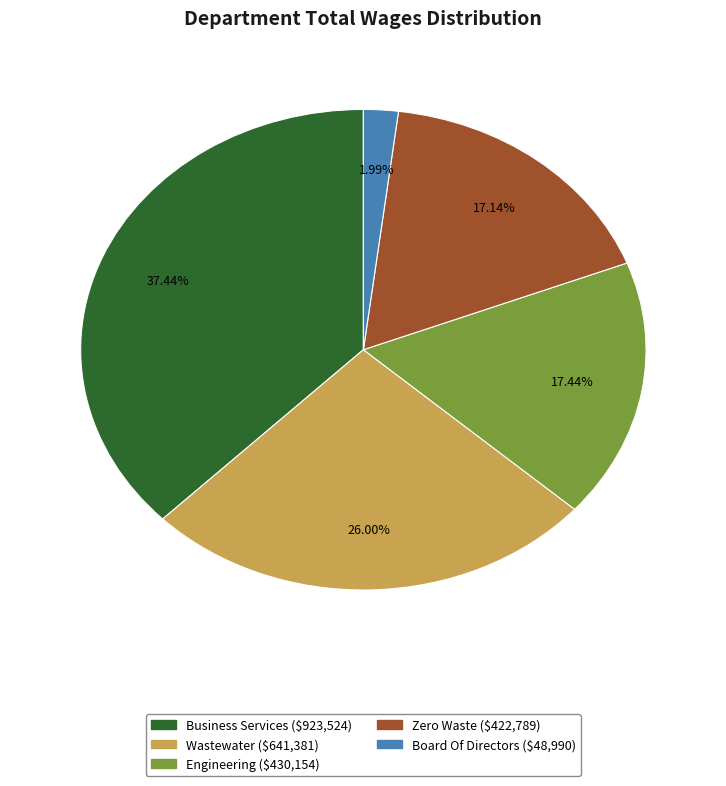

How many slices are in this pie chart?

5